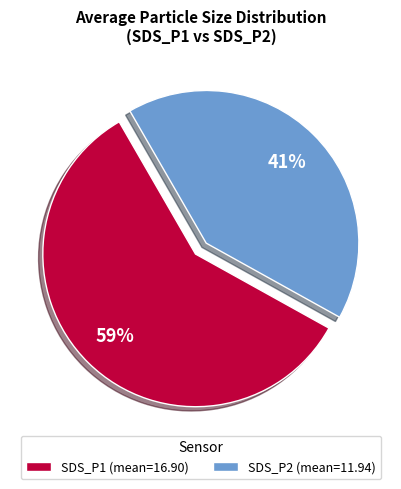

Which slice is the largest?

SDS_P1 (mean=16.90)